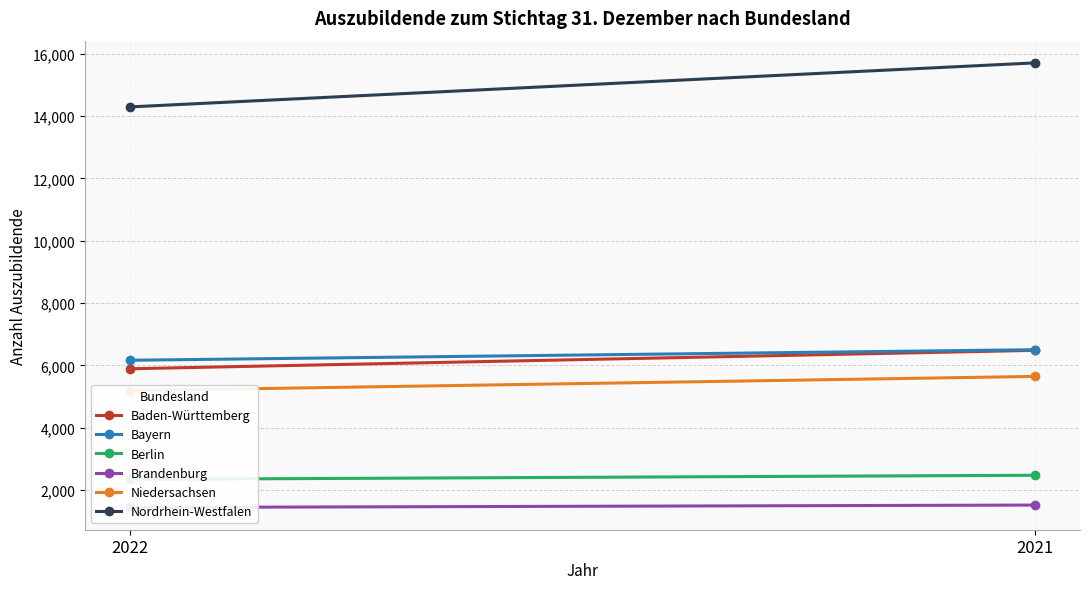

What is the value of the Brandenburg point at the 2nd from the left?

1512